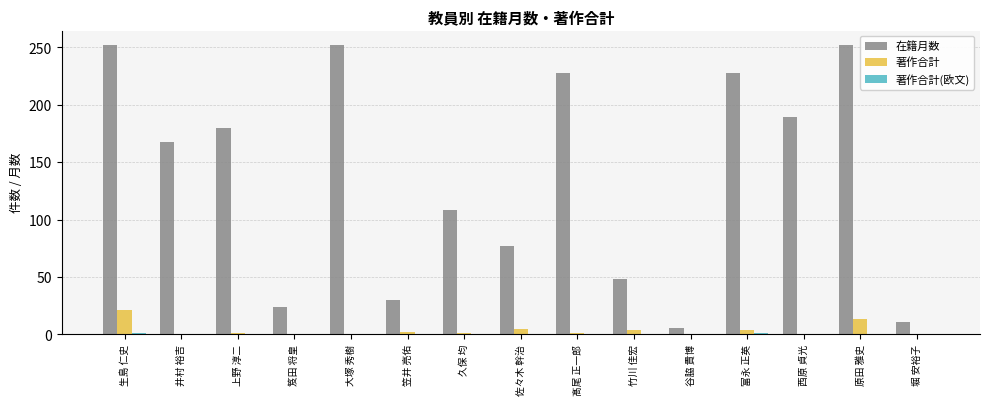

Between 笈田 将皇 and 久保 均, which series saw the biggest shift?

在籍月数